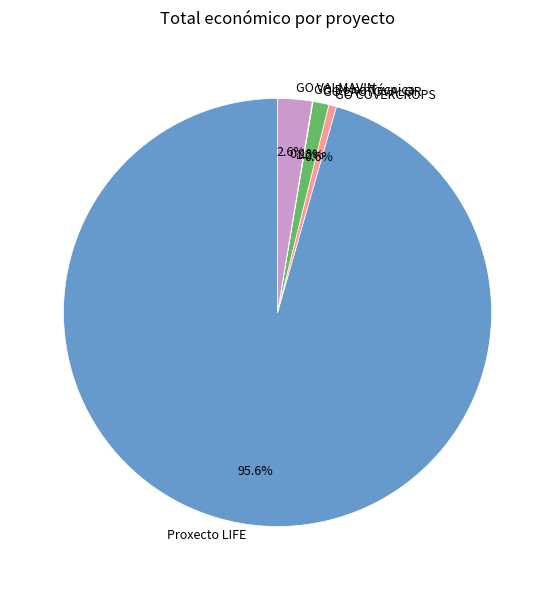

What is the largest slice in the pie chart?

Proxecto LIFE